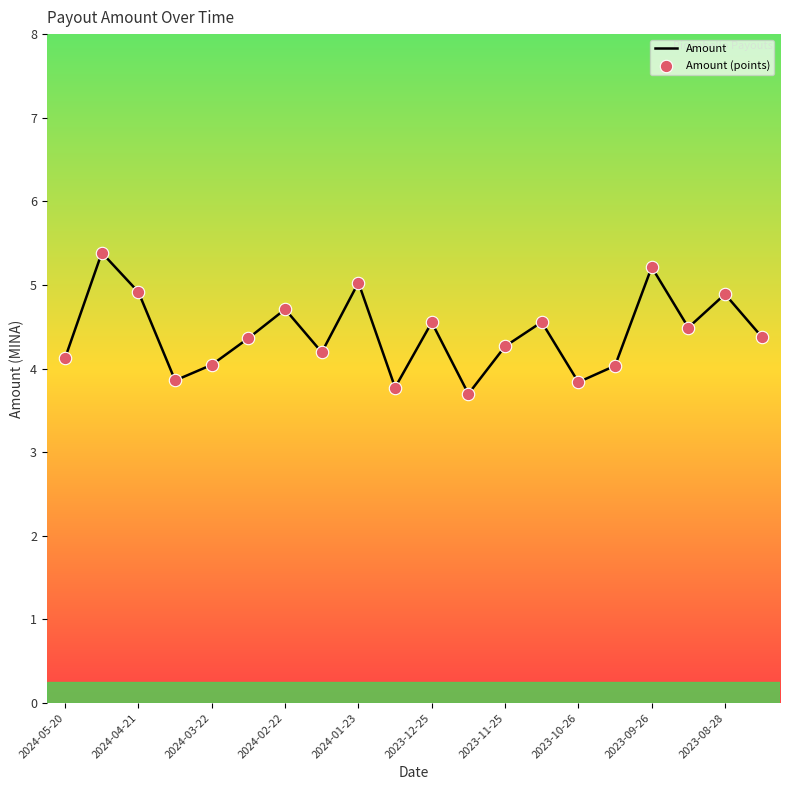

What is the minimum value shown in the chart?

3.7